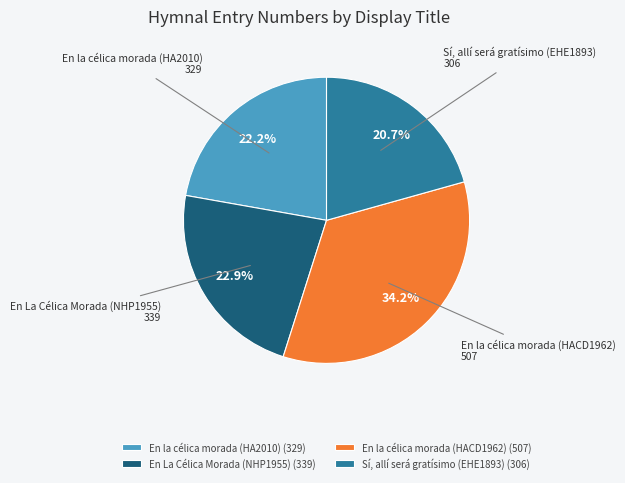

The Sí, allí será gratísimo (EHE1893) slice represents 6% of the pie. True or false?

False